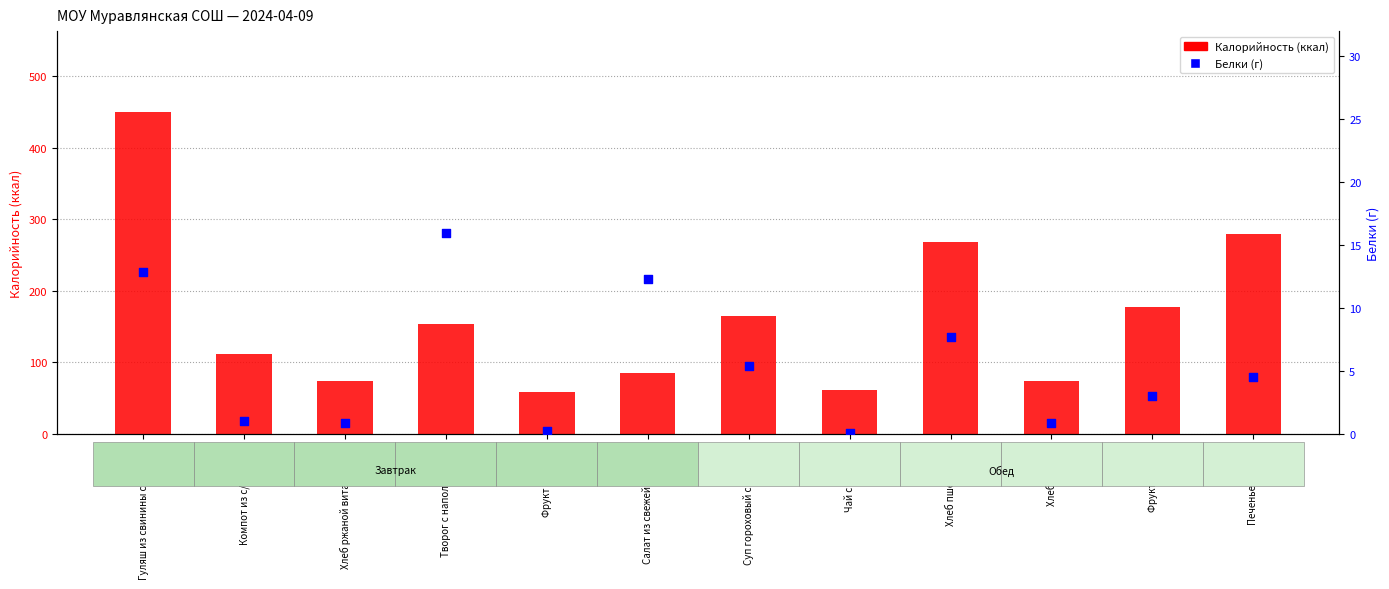

Which series reaches the maximum Y coordinate?

Калорийность